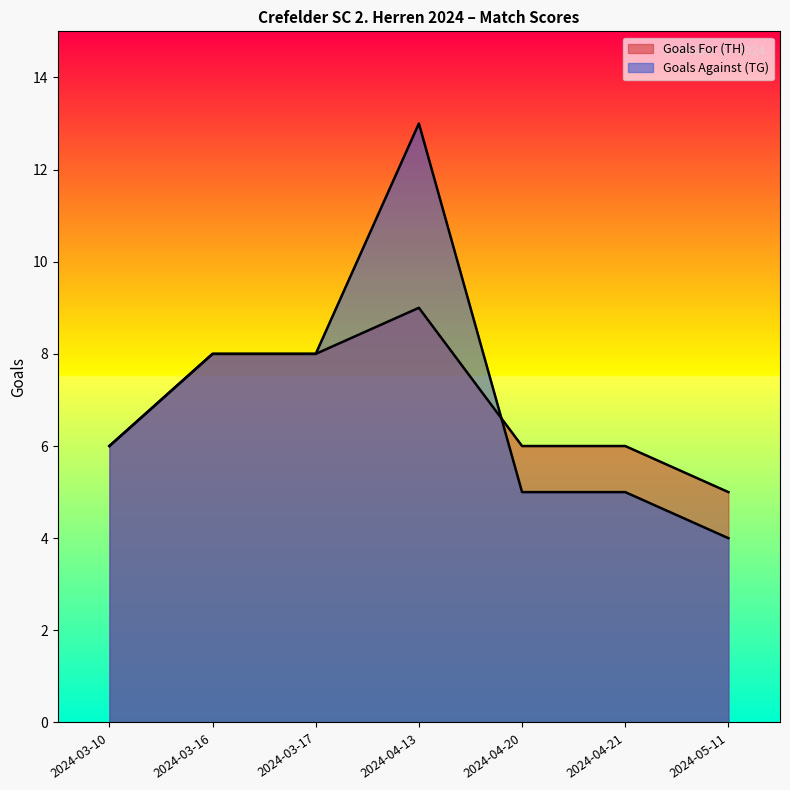

Reading left to right, what are all the values shown in this chart?

Goals For (TH): 2024-03-10=6	2024-03-16=8	2024-03-17=8	2024-04-13=9	2024-04-20=6	2024-04-21=6	2024-05-11=5
Goals Against (TG): 2024-03-10=6	2024-03-16=8	2024-03-17=8	2024-04-13=13	2024-04-20=5	2024-04-21=5	2024-05-11=4